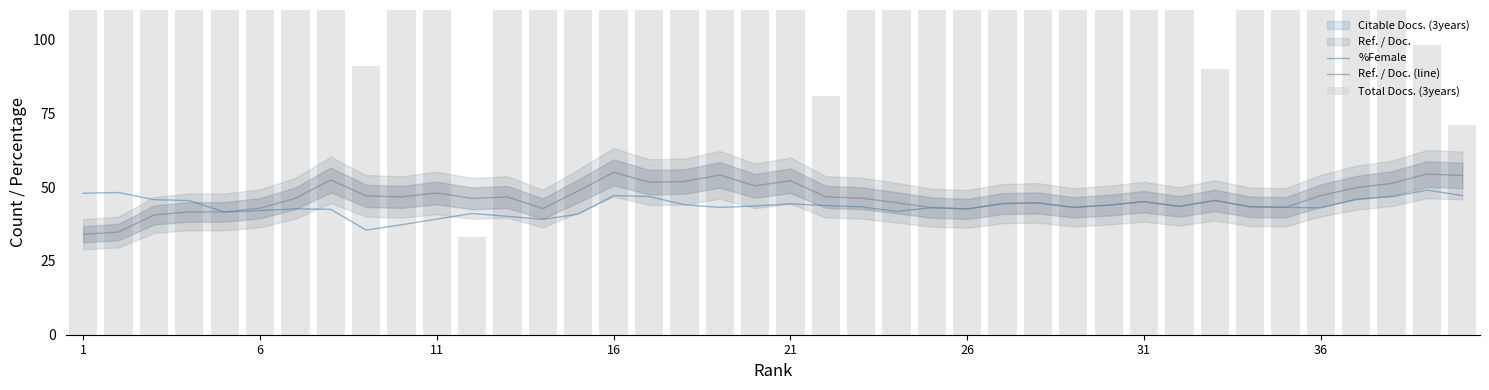

Does the chart contain any negative values?

No